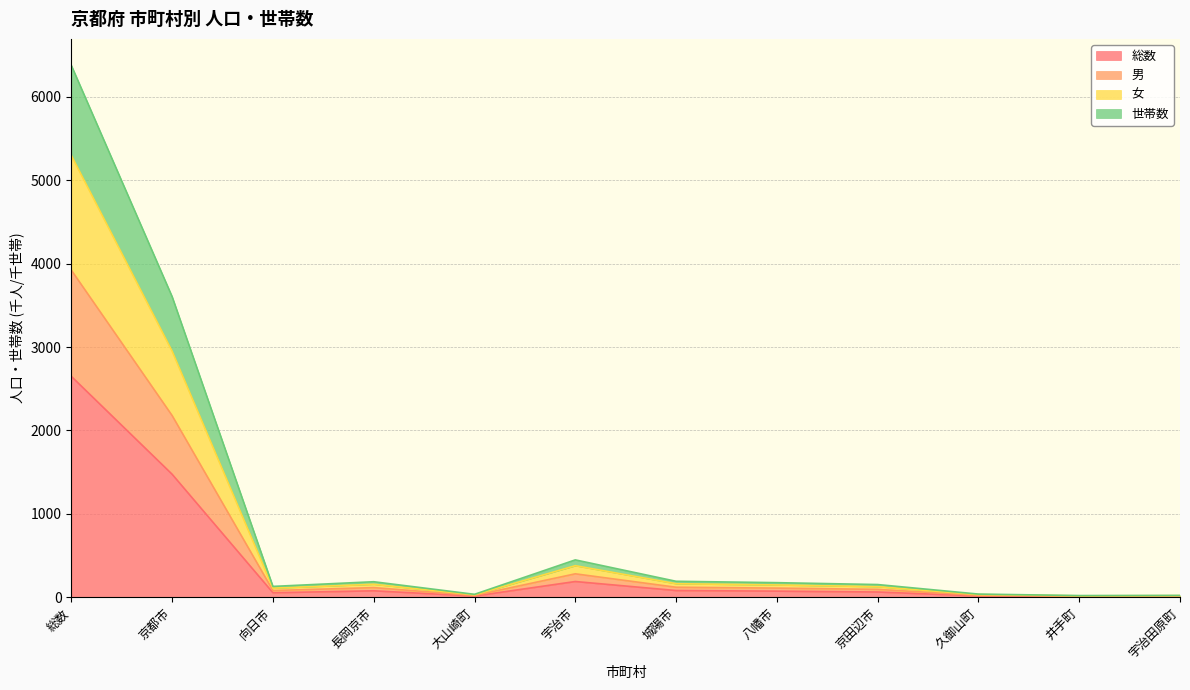

What is the total value across all series at 京都市?

3603.5